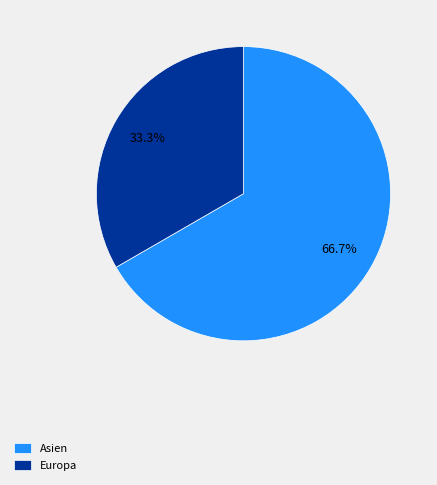

Does any single category account for the majority?

Yes